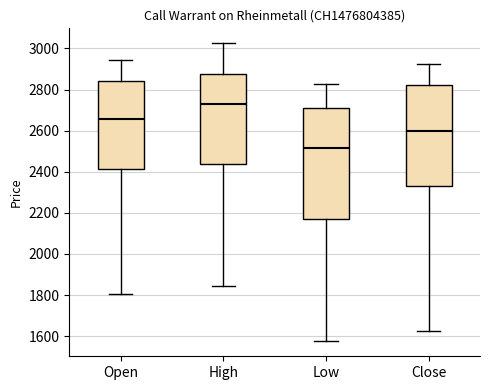

Reading left to right, transcribe this box plot: for each box, give where its median line is, the range the box spans, and where its two whiskers end, as read against the y-axis. The values are not printed on the chart, so give them approximately, as read against the axis.

Open: median 2660, box 2420 to 2840, whiskers 1800 to 2940
High: median 2740, box 2440 to 2880, whiskers 1840 to 3020
Low: median 2520, box 2180 to 2700, whiskers 1580 to 2820
Close: median 2600, box 2340 to 2820, whiskers 1620 to 2920